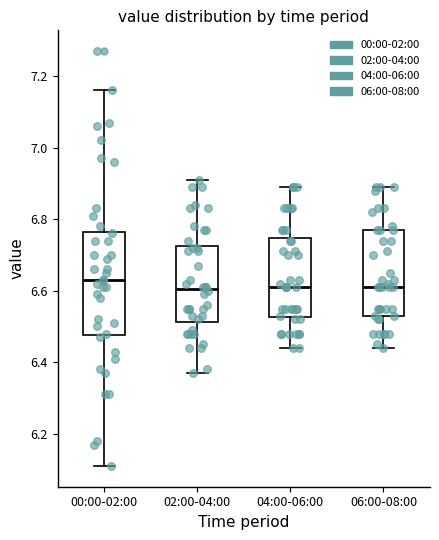

Where does the lower whisker of the box for 06:00-08:00 end on the y-axis? The values are not printed on the chart, so give them approximately, as read against the axis.

6.44